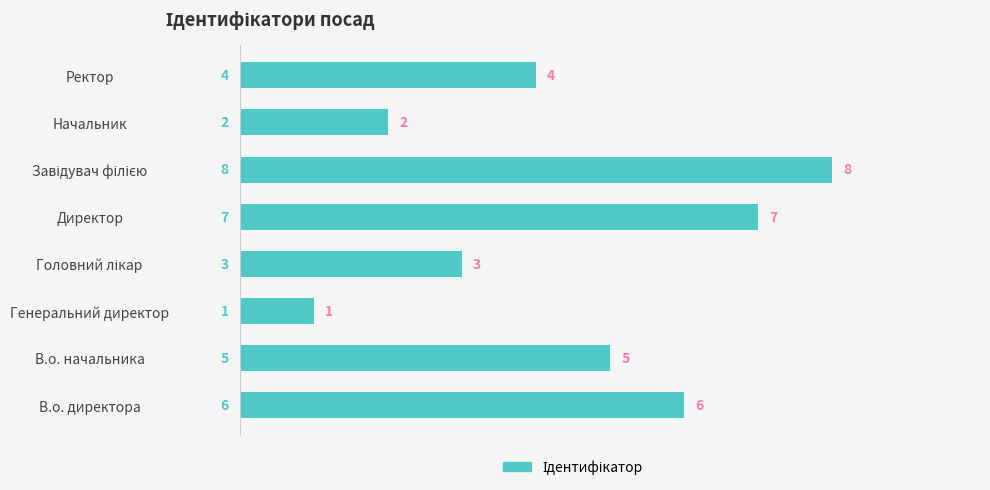

What is the change in value from Директор to Ректор?

-3